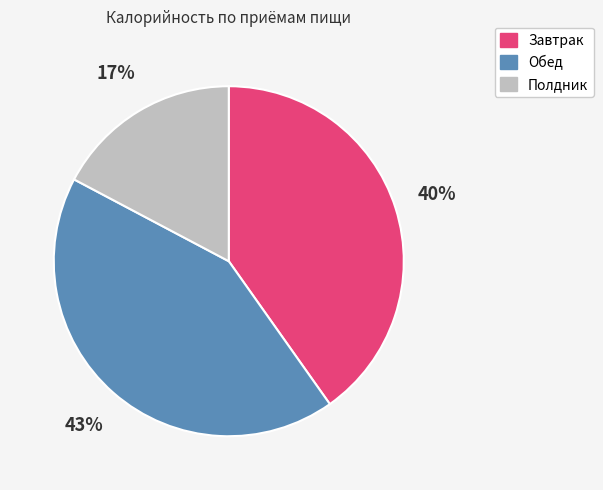

To the nearest percent, what is the average slice percentage?

33%